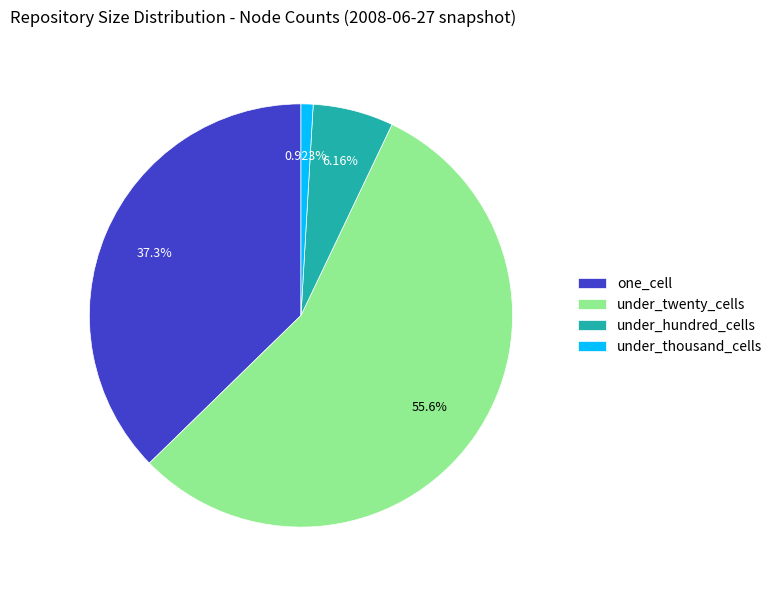

What percentage is NOT represented by under_hundred_cells?

93.8%